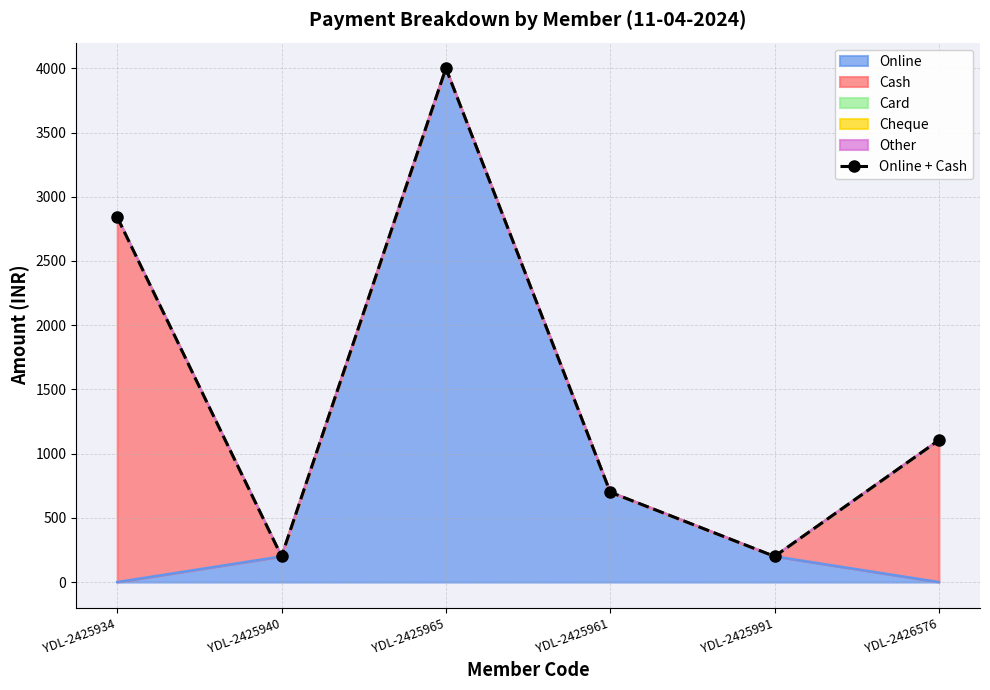

What is the value of the 5th point from the left?

200